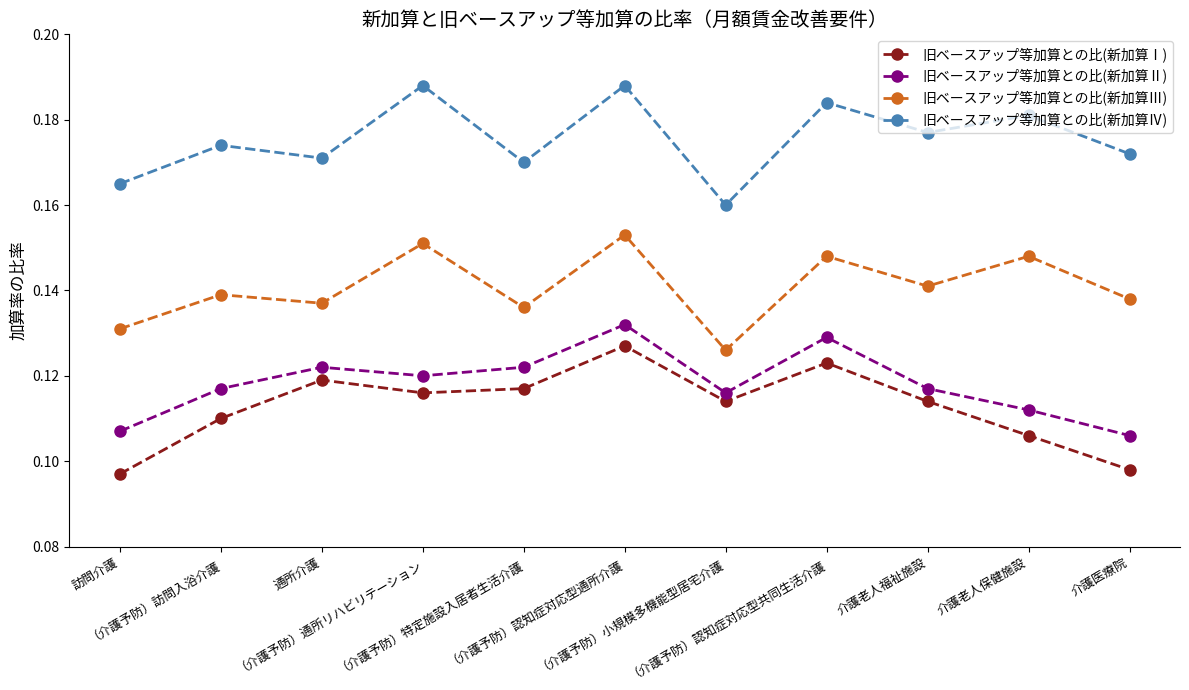

Rank the series by their maximum value, from highest to lowest.

旧ベースアップ等加算との比(新加算Ⅳ), 旧ベースアップ等加算との比(新加算Ⅲ), 旧ベースアップ等加算との比(新加算Ⅱ), 旧ベースアップ等加算との比(新加算Ⅰ)